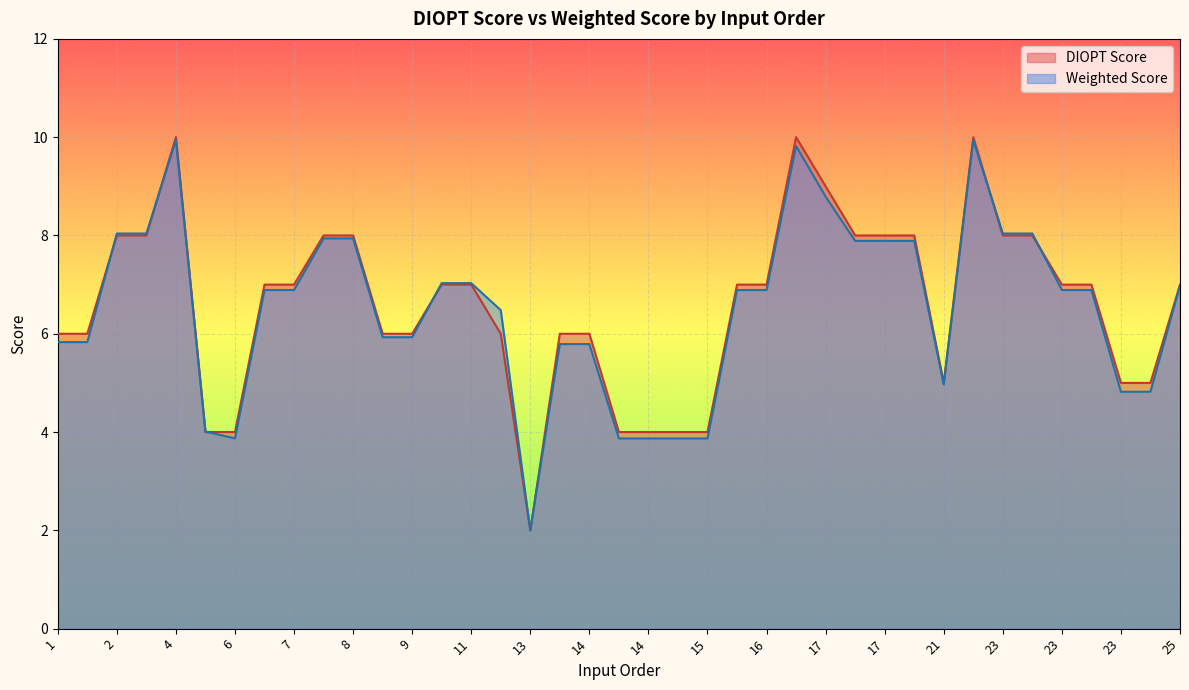

How many values in the DIOPT Score series exceed 7?

13